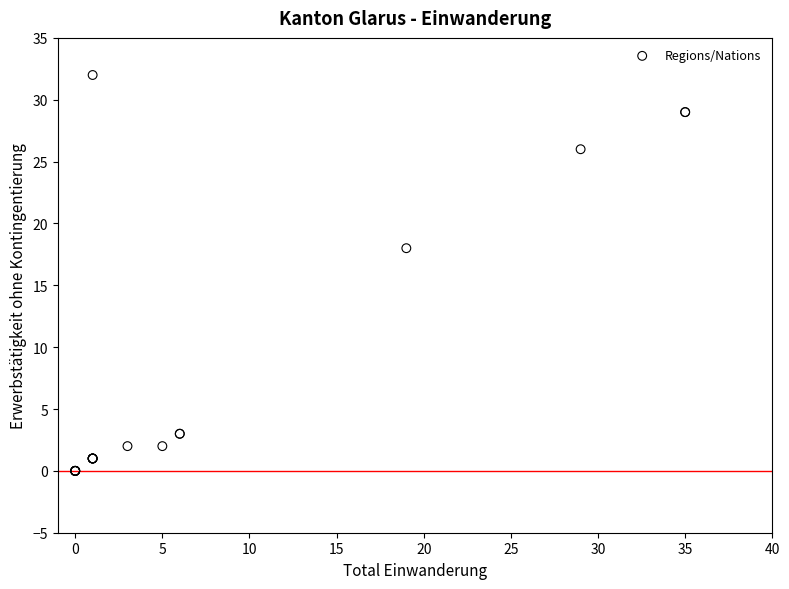

What Y value in the scatter plot is closest to 16?

18